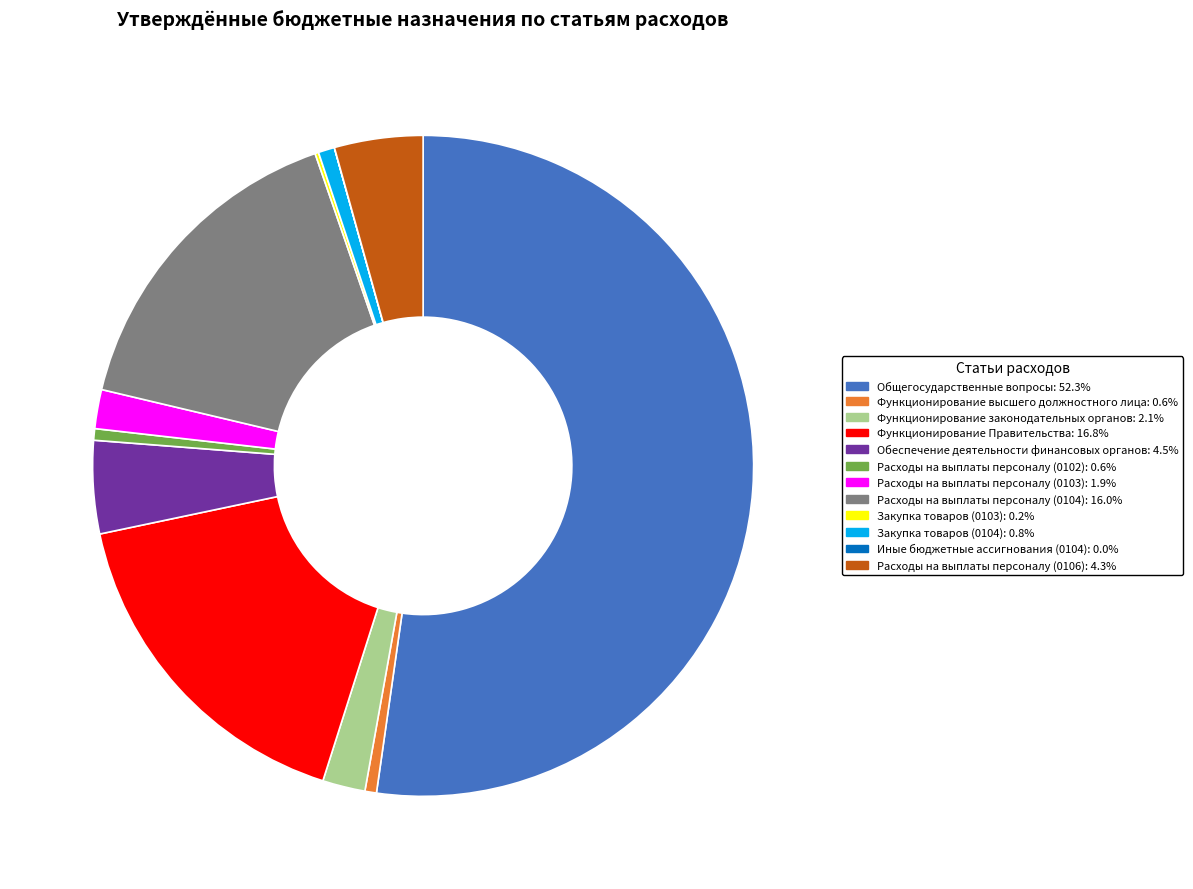

What is the largest slice in the pie chart?

Общегосударственные вопросы